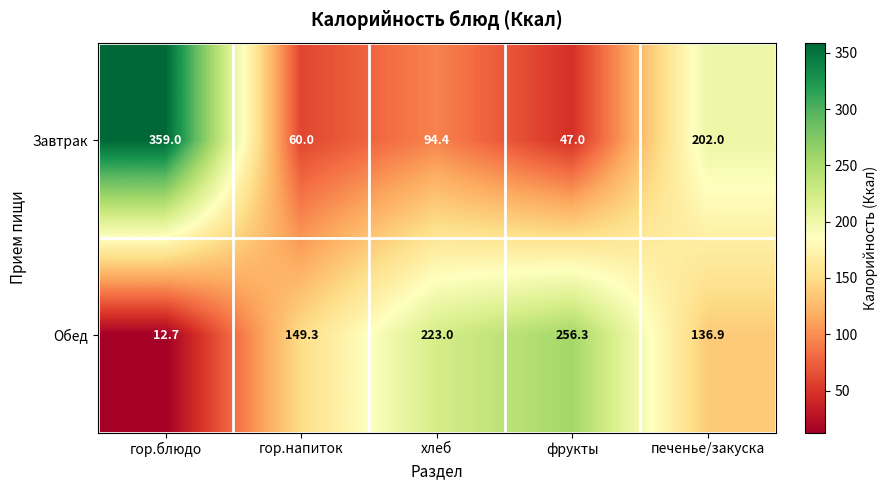

List the series in order of their peak value, lowest first.

Обед, Завтрак